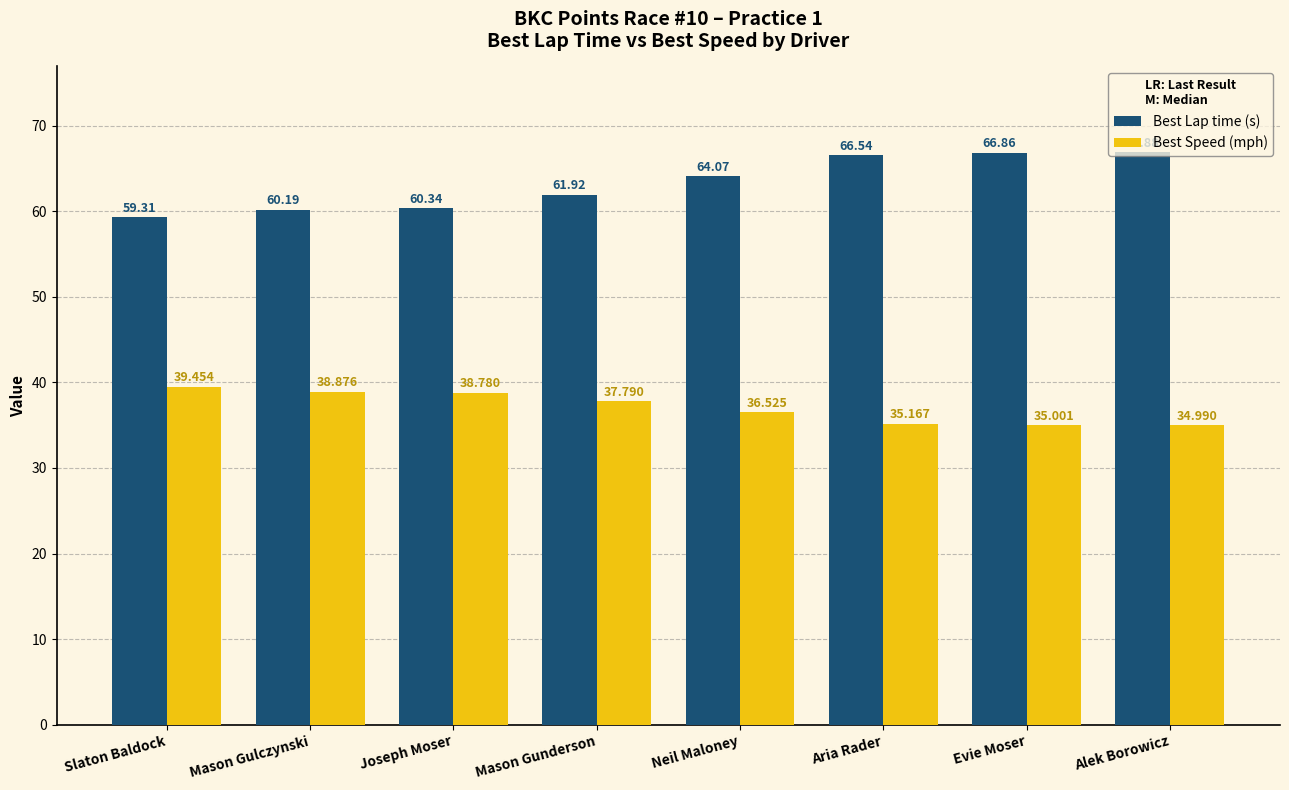

What position from the right is Alek Borowicz?

1